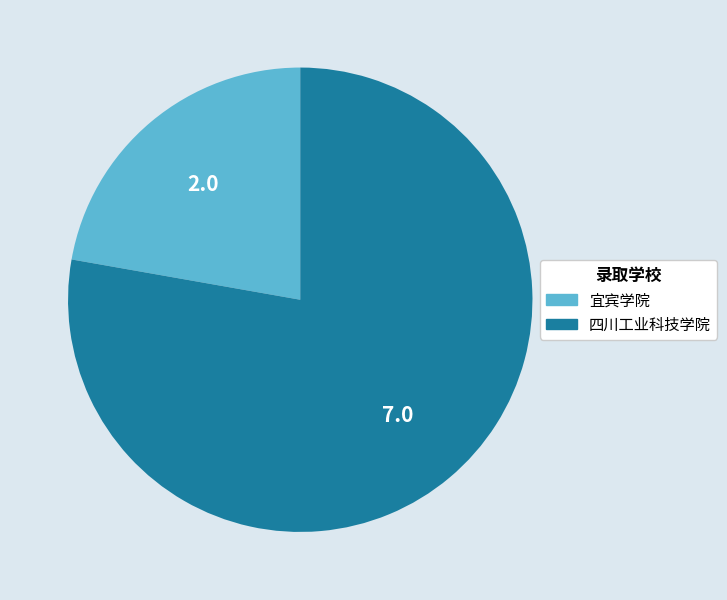

Is there a majority slice in this chart?

Yes